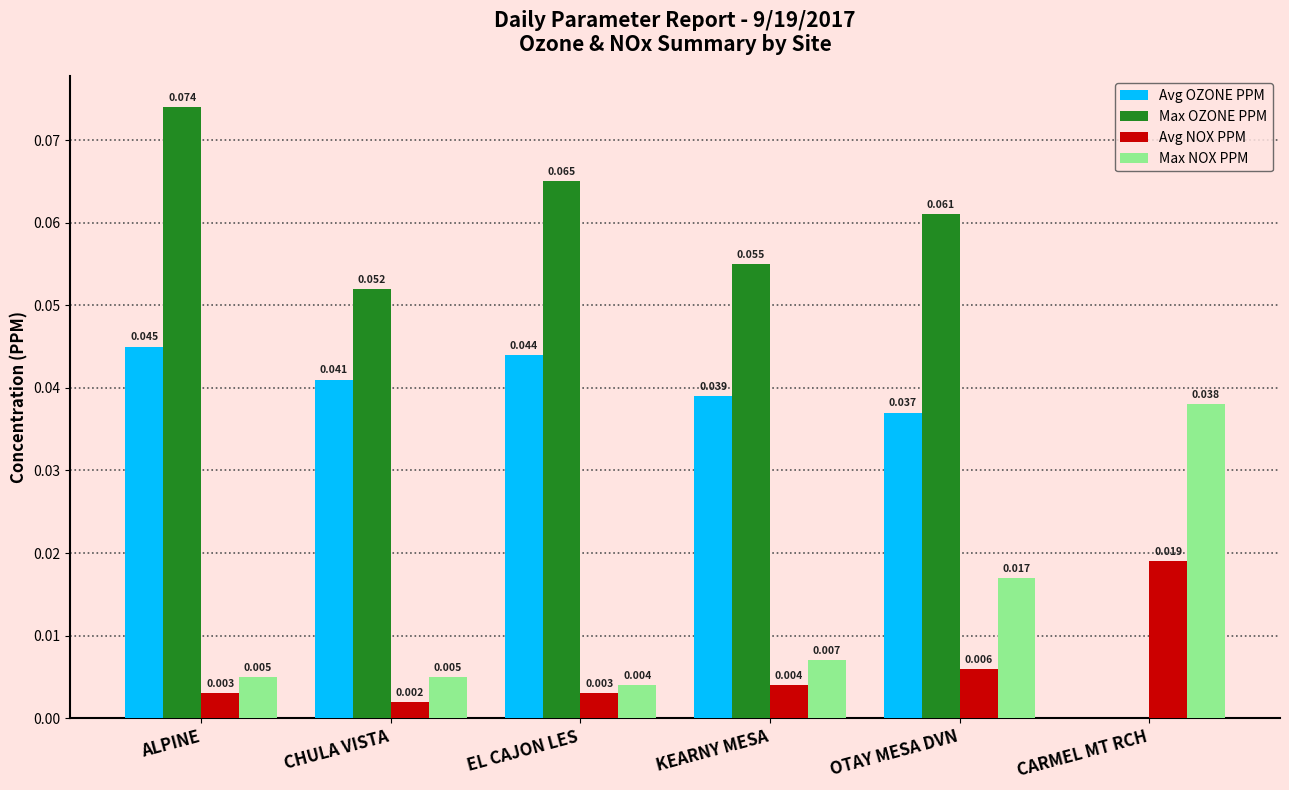

Count the number of data series in this chart.

4